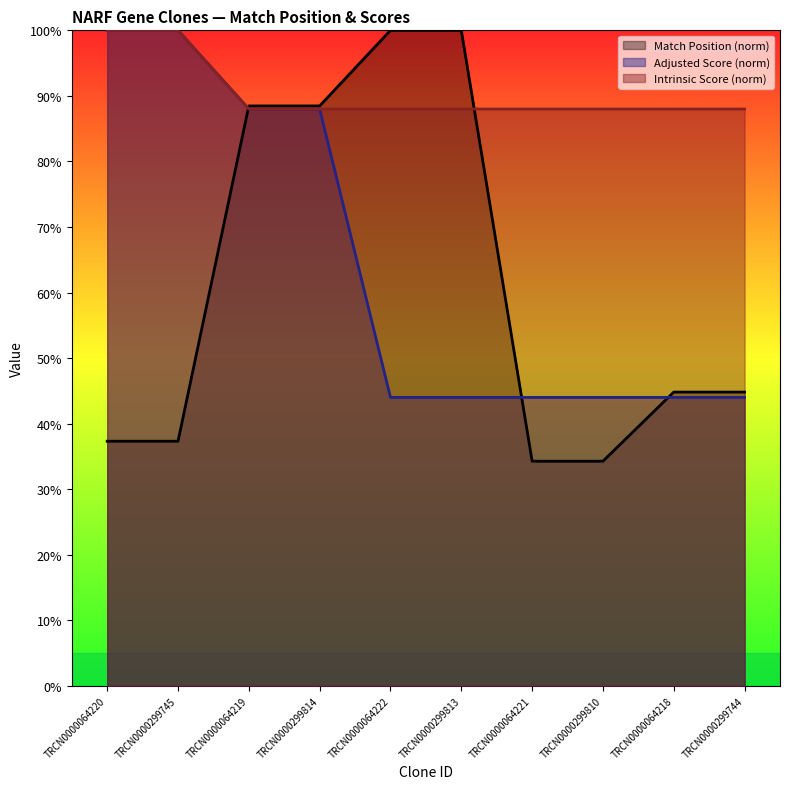

True or false: Intrinsic Score and Adjusted Score intersect in this chart.

False